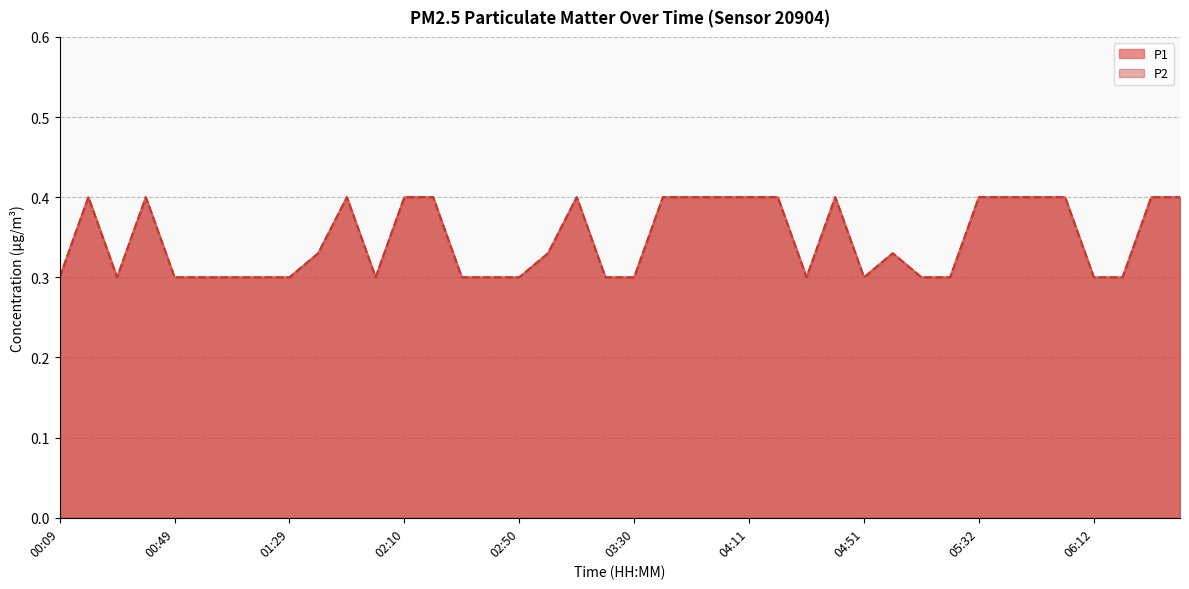

Reading right to left, transcribe all the data shown in this chart.

P1: 06:42=0.4	06:32=0.4	06:22=0.3	06:12=0.3	06:02=0.4	05:52=0.4	05:42=0.4	05:32=0.4	05:21=0.3	05:11=0.3	05:01=0.3	04:51=0.3	04:41=0.4	04:31=0.3	04:21=0.4	04:11=0.4	04:01=0.4	03:51=0.4	03:41=0.4	03:30=0.3	03:20=0.3	03:10=0.4	03:00=0.3	02:50=0.3	02:40=0.3	02:30=0.3	02:20=0.4	02:10=0.4	01:59=0.3	01:49=0.4	01:39=0.3	01:29=0.3	01:19=0.3	01:09=0.3	00:59=0.3	00:49=0.3	00:39=0.4	00:29=0.3	00:19=0.4	00:09=0.3
P2: 06:42=0.4	06:32=0.4	06:22=0.3	06:12=0.3	06:02=0.4	05:52=0.4	05:42=0.4	05:32=0.4	05:21=0.3	05:11=0.3	05:01=0.3	04:51=0.3	04:41=0.4	04:31=0.3	04:21=0.4	04:11=0.4	04:01=0.4	03:51=0.4	03:41=0.4	03:30=0.3	03:20=0.3	03:10=0.4	03:00=0.3	02:50=0.3	02:40=0.3	02:30=0.3	02:20=0.4	02:10=0.4	01:59=0.3	01:49=0.4	01:39=0.3	01:29=0.3	01:19=0.3	01:09=0.3	00:59=0.3	00:49=0.3	00:39=0.4	00:29=0.3	00:19=0.4	00:09=0.3